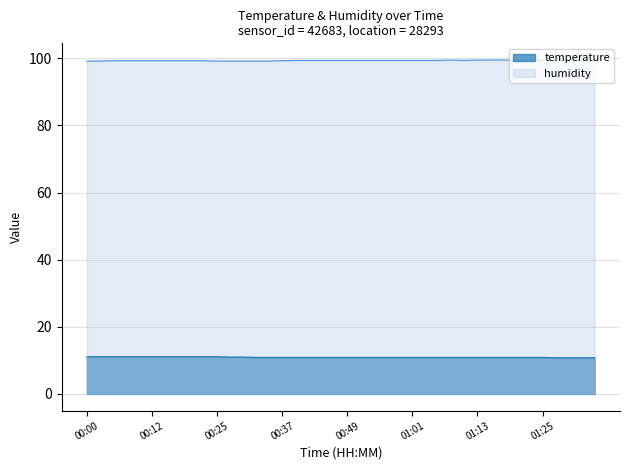

How many categories are shown in the chart?

40